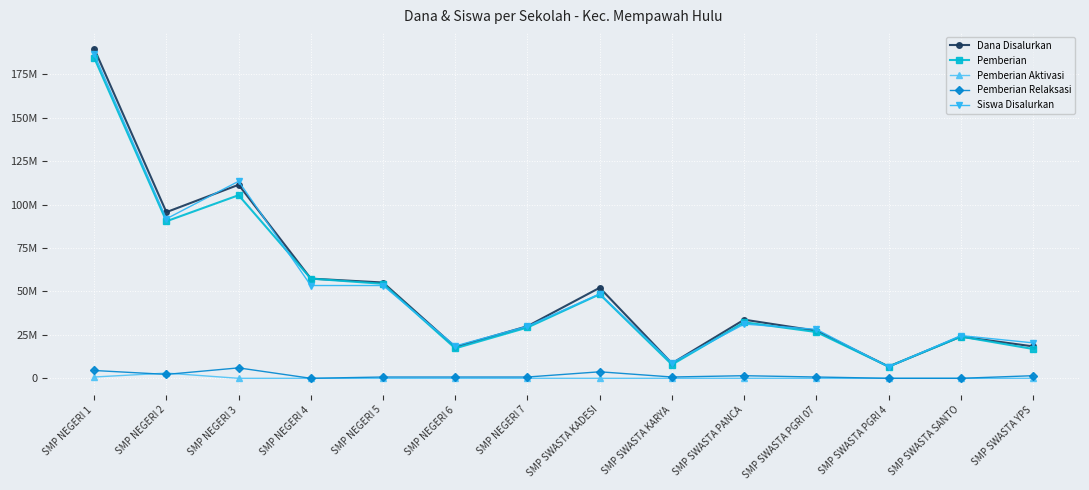

Which series has the widest spread of values?

Dana Disalurkan